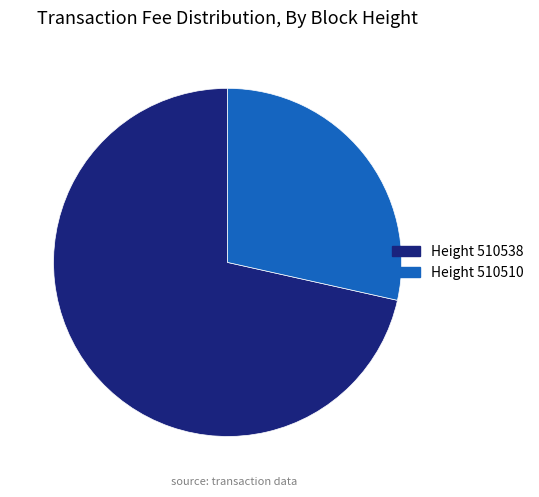

Does any single category account for the majority?

Yes